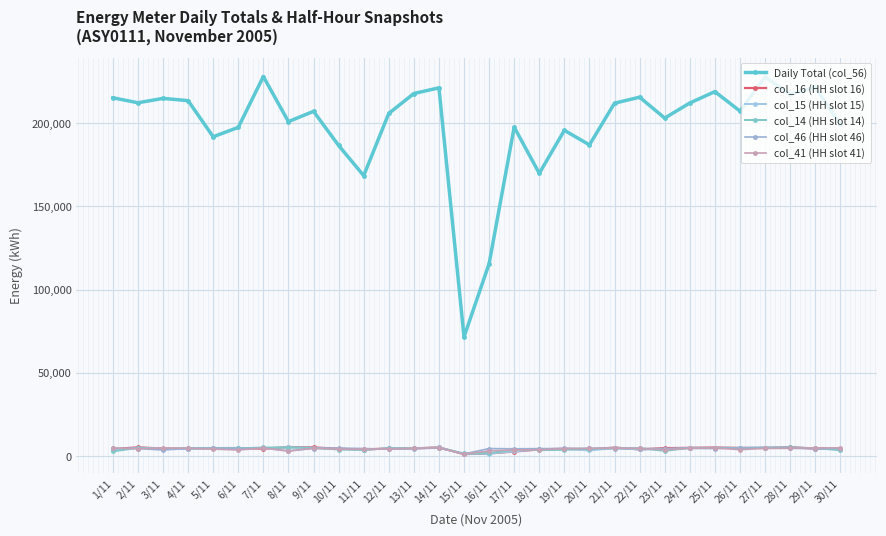

True or false: col_41 (HH slot 41) has a value of 4619 at 28/11.

True